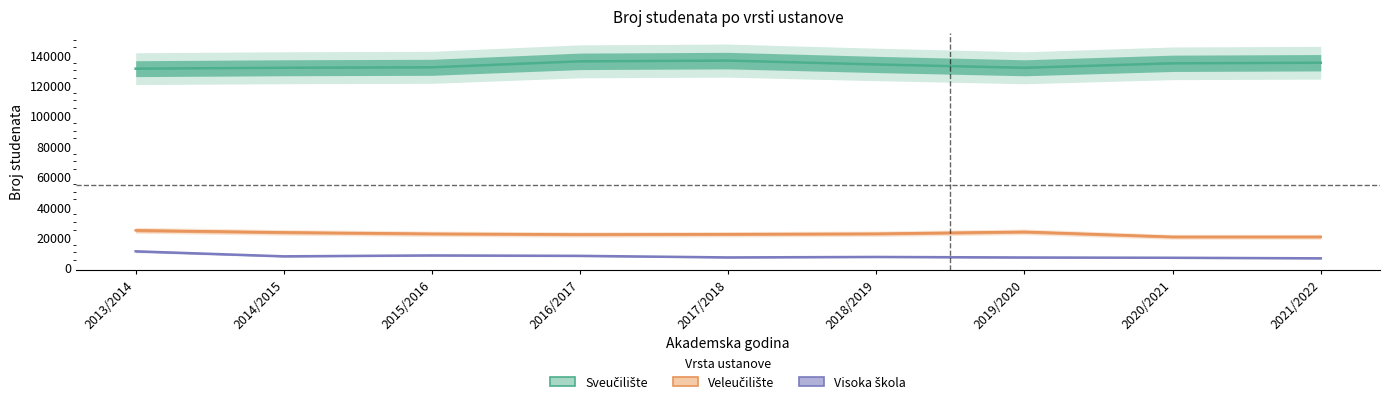

What is the difference between the maximum and minimum values in the Veleučilište series?

4274